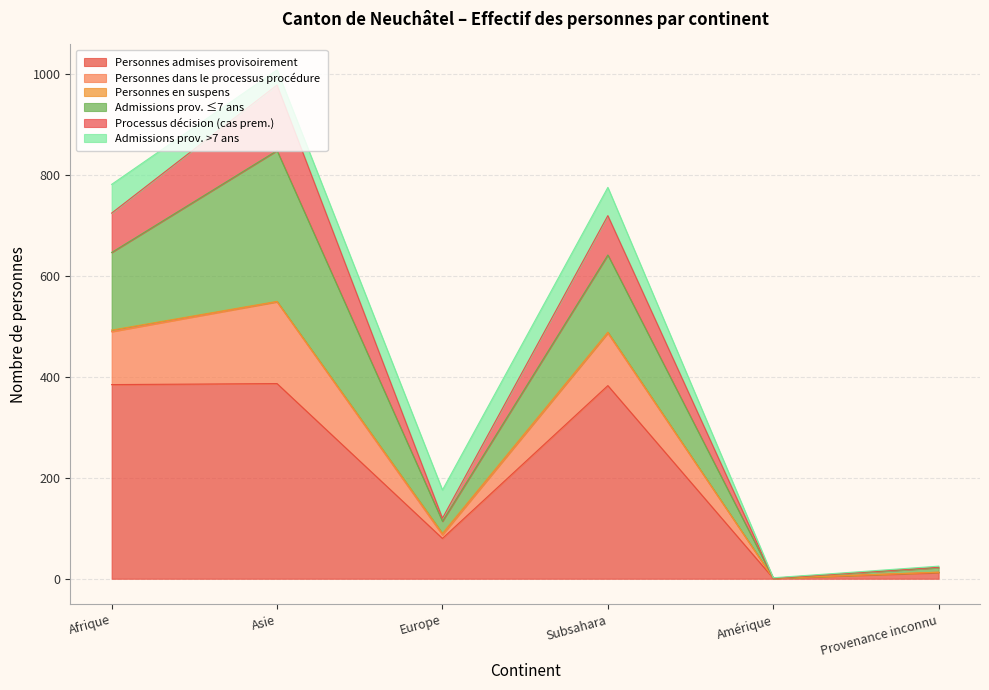

Count the number of categories in the chart.

6